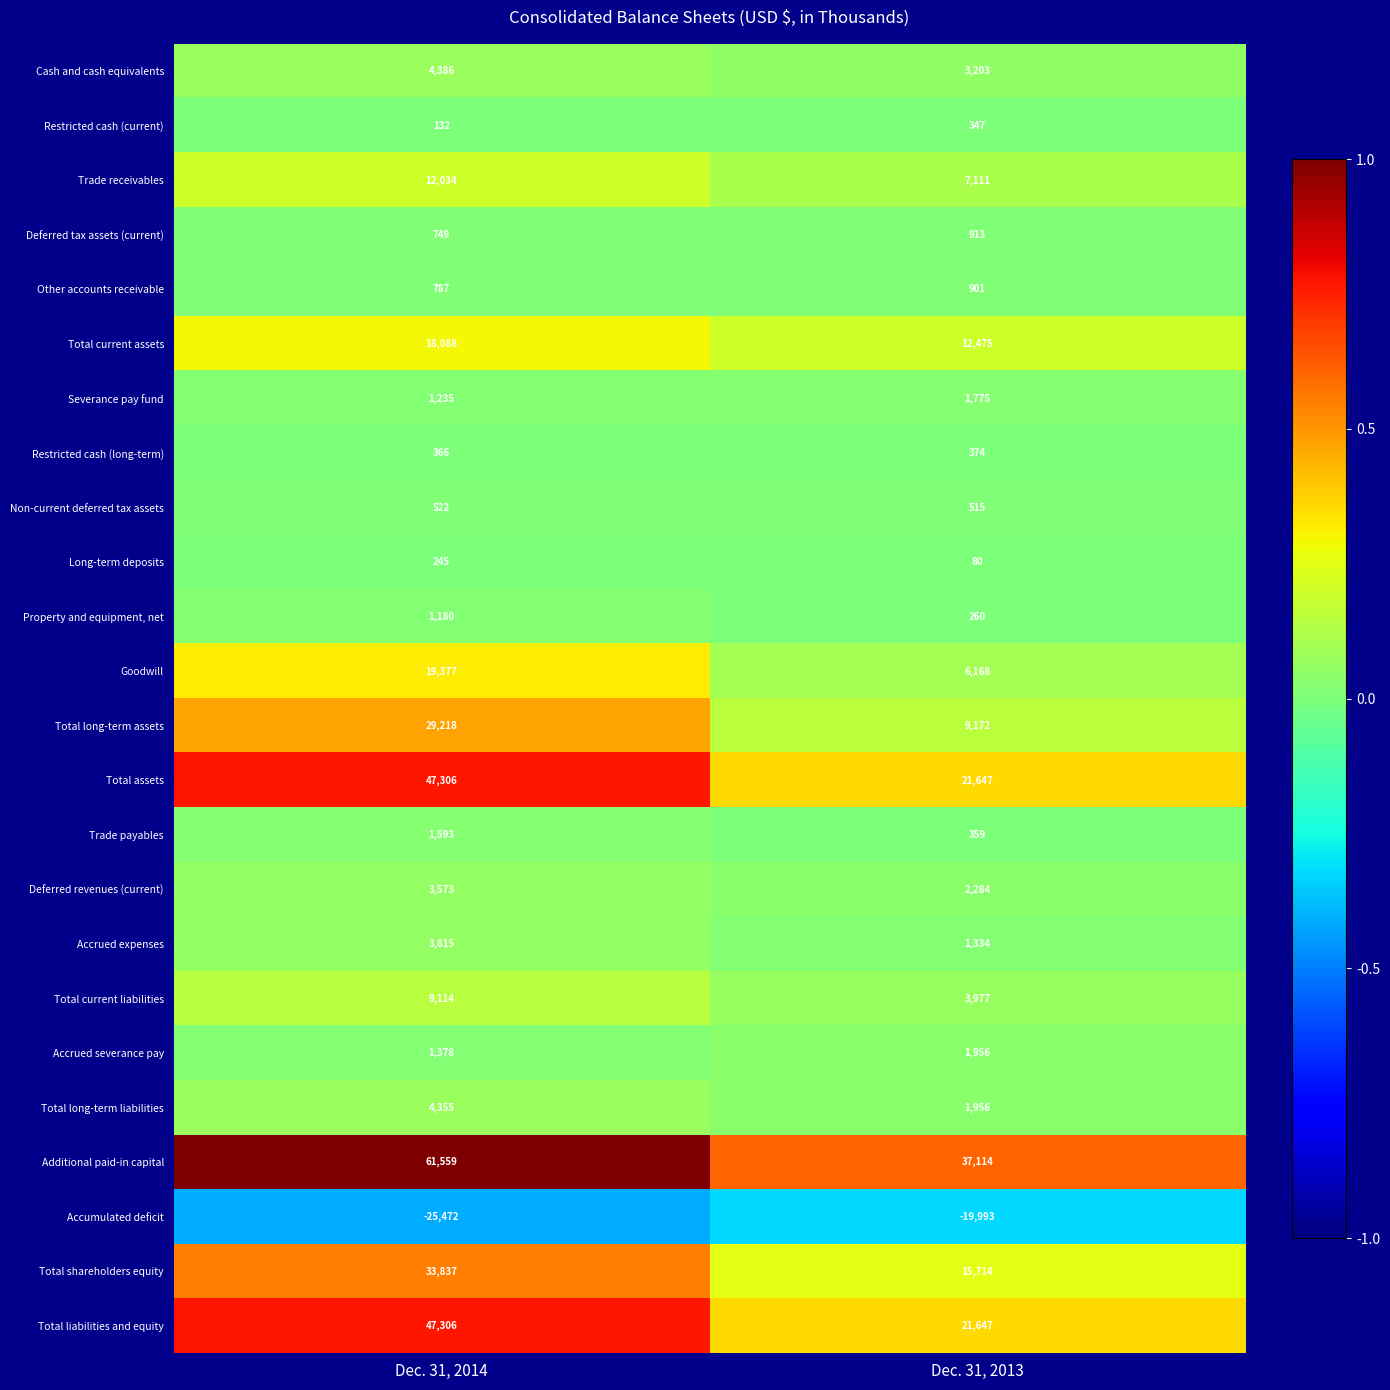

Rank the categories by Total current liabilities value from highest to lowest.

Dec. 31, 2014, Dec. 31, 2013